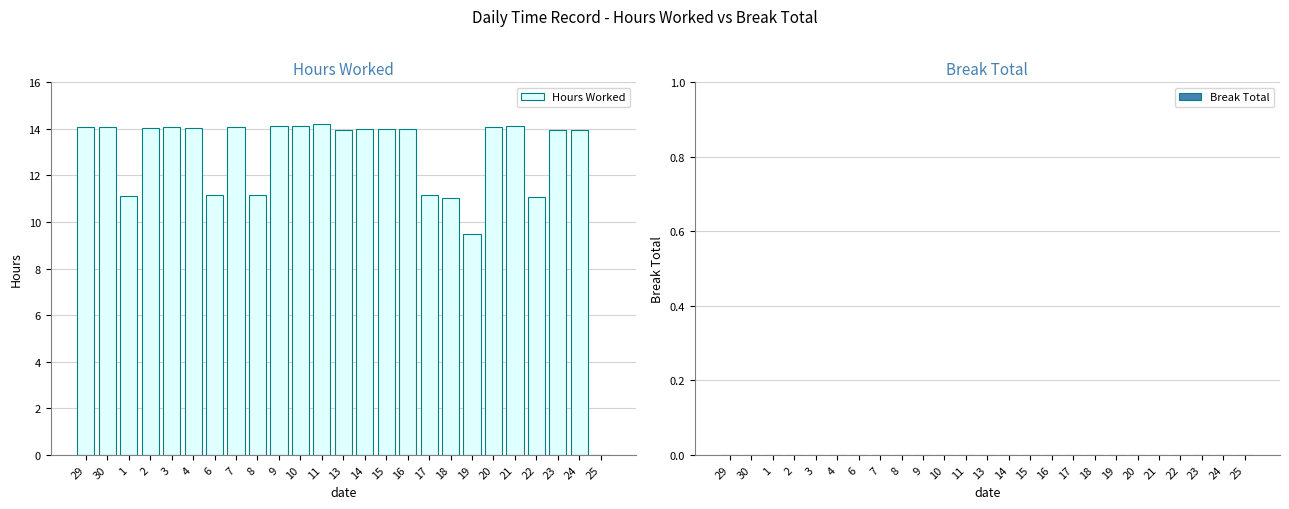

Between 9 and 6, which is larger?

9